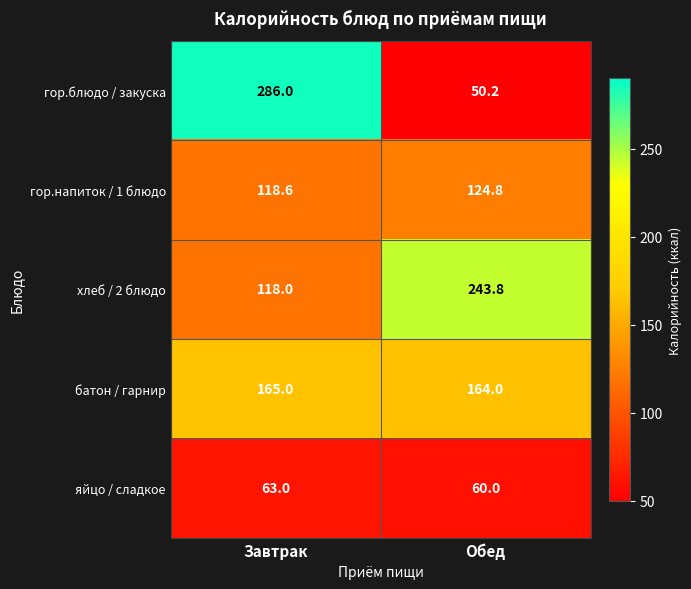

Where is батон / гарнир nearest to the value 164?

Обед